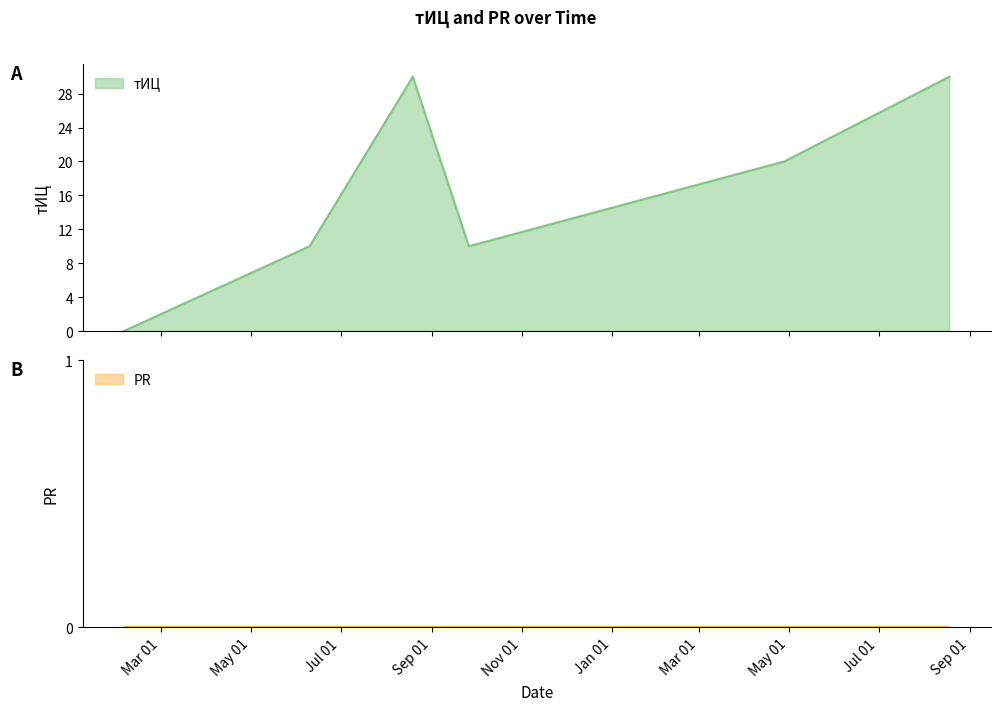

Where is the first local maximum?

2016-08-19